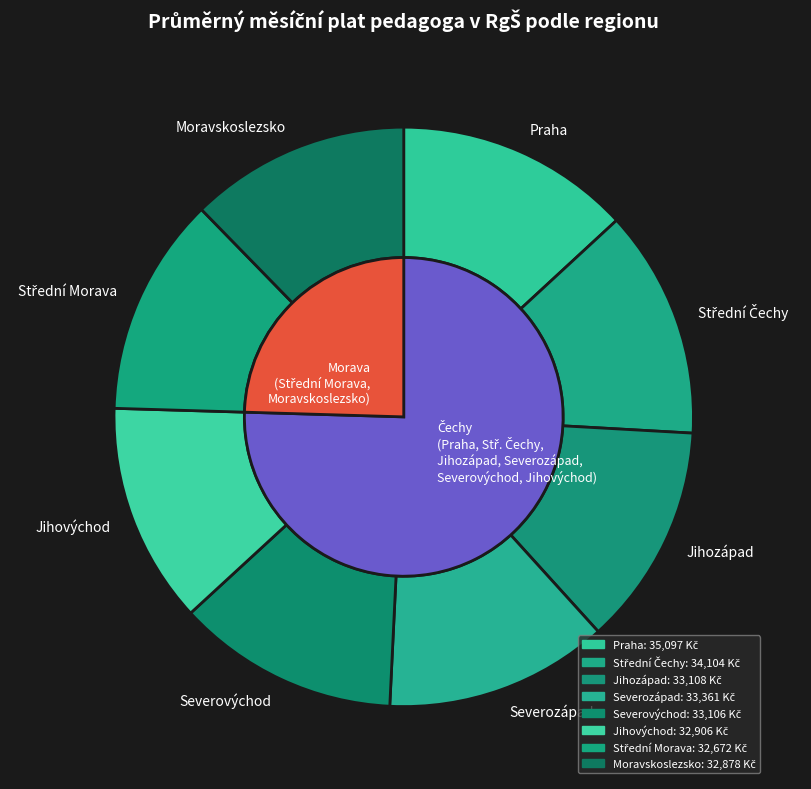

What portion of the pie excludes Severovýchod?

87.6%